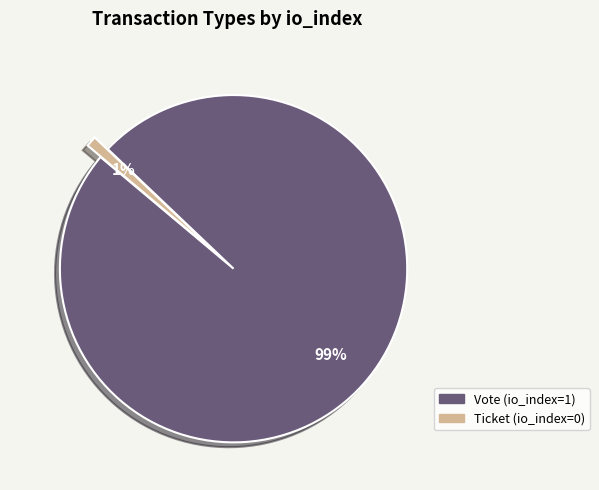

Is it true that Ticket is 1% of the pie?

True